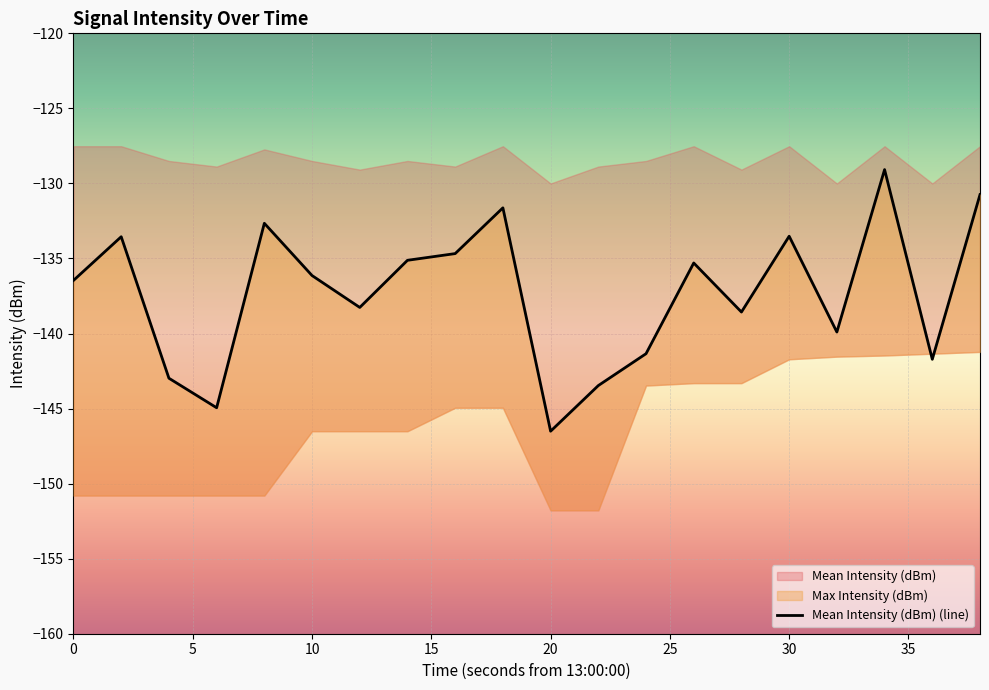

What is the value of the 4th point from the left?

-144.9